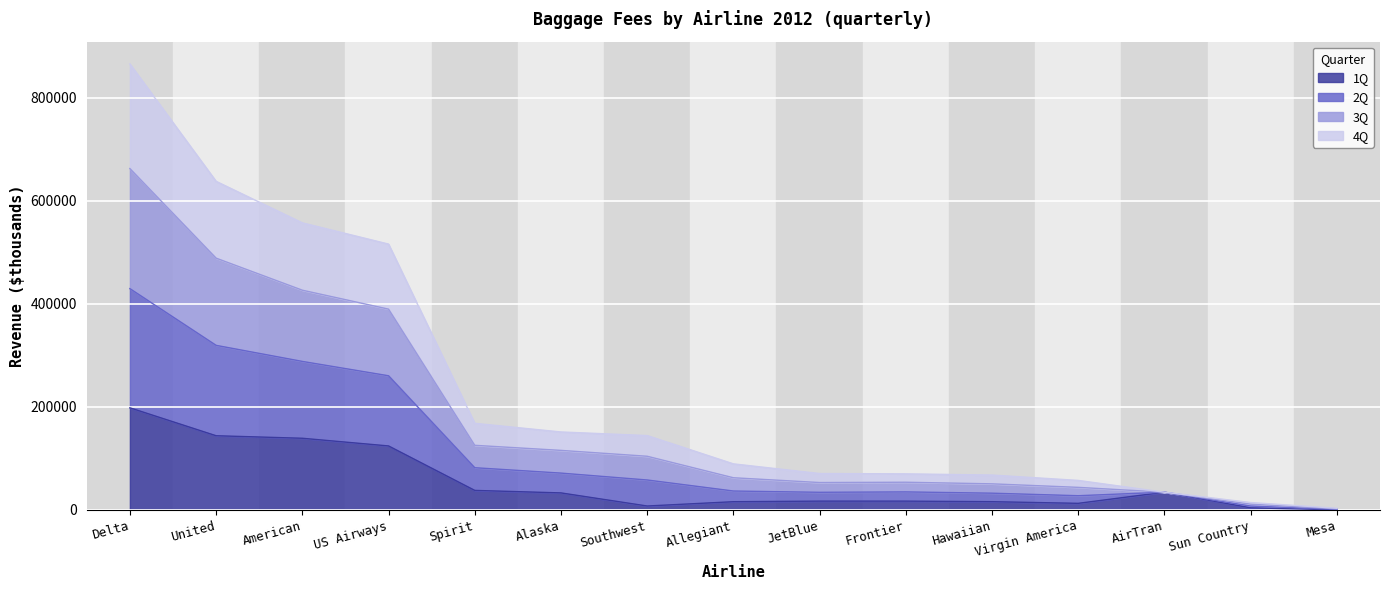

In 1Q, how many points are higher than both neighbors (excluding endpoints)?

2